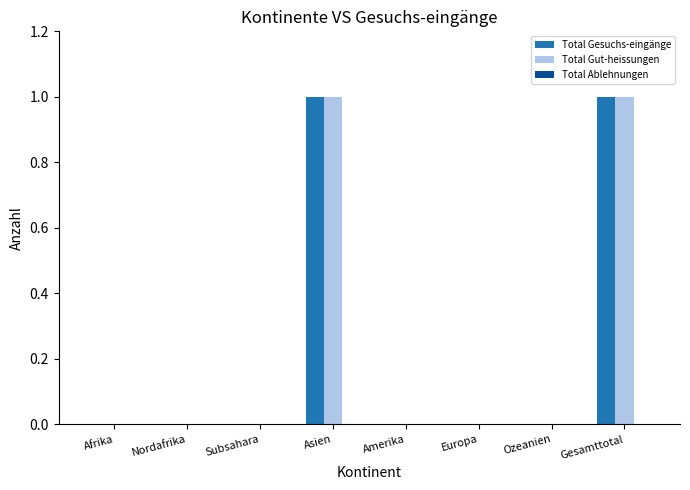

Is it true that Total Gut-heissungen equals 0 at Subsahara?

True